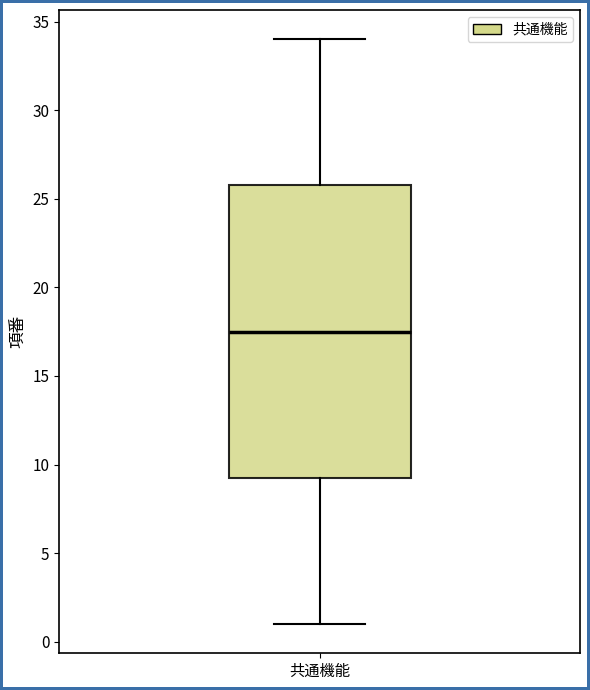

Read this box plot against the y-axis: the position of the median line, the range covered by the box, and the ends of both whiskers. The values are not printed on the chart, so give them approximately, as read against the axis.

median 17.5, box 9.5 to 26.0, whiskers 1.0 to 34.0